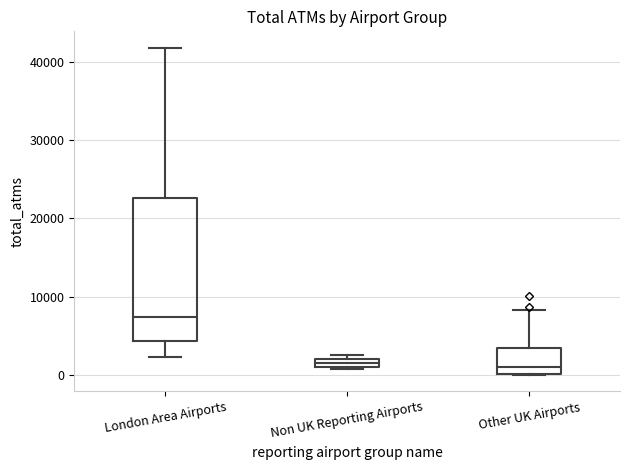

Where is the lower edge of the box for London Area Airports on the y-axis? The values are not printed on the chart, so give them approximately, as read against the axis.

4000